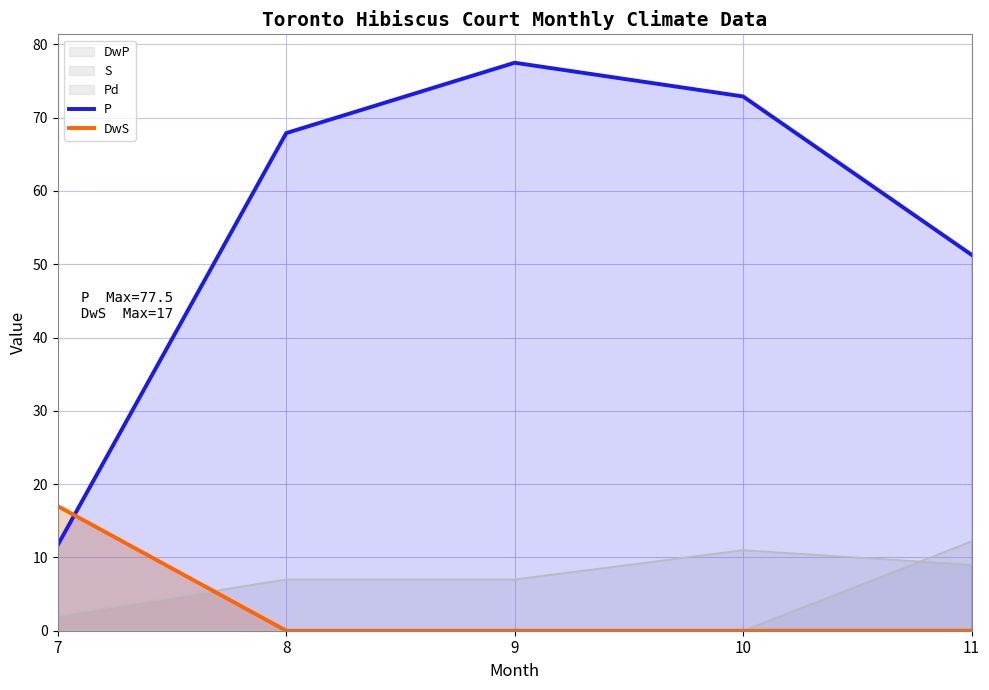

What is the value of the P point at the 2nd from the left?

67.9